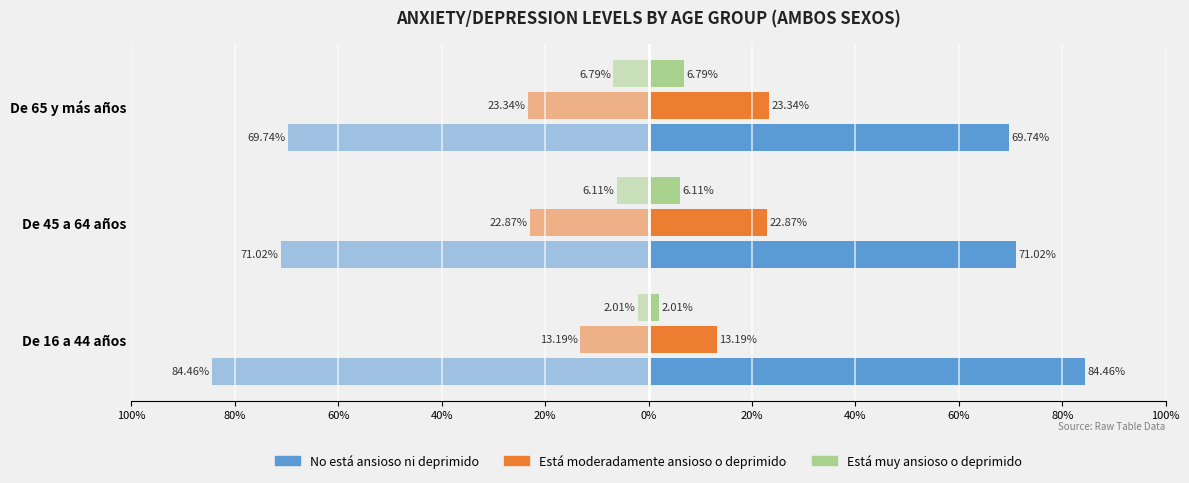

Between De 45 a 64 años and De 65 y más años, which series saw the biggest shift?

No está ansioso ni deprimido